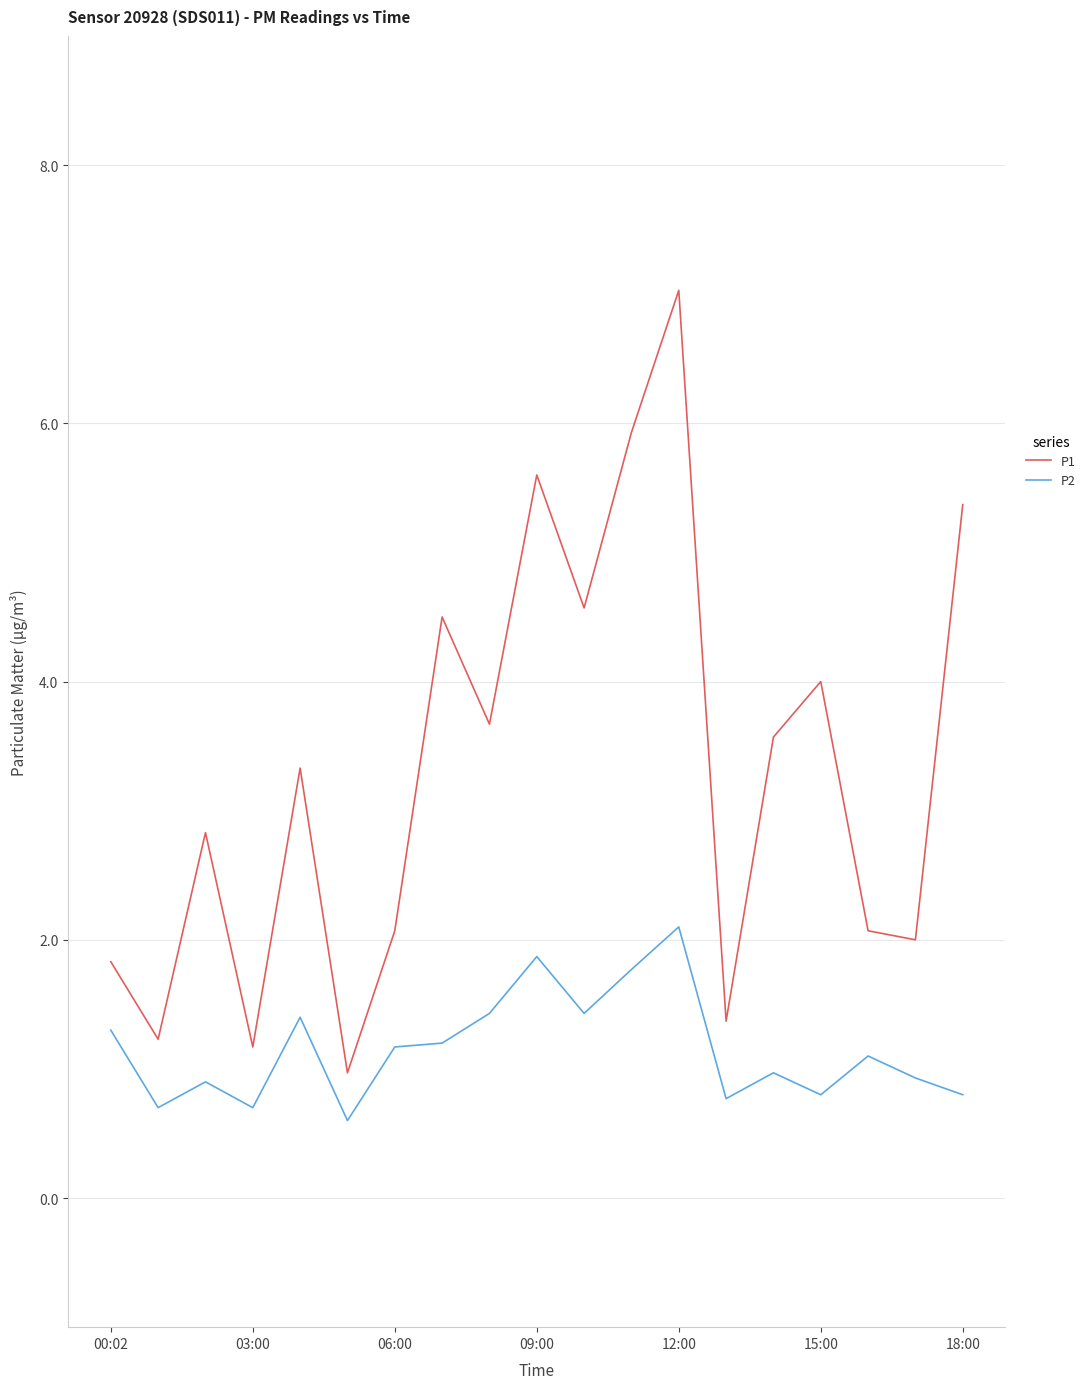

What is the difference between the maximum and second lowest values in the P2 series?

1.4